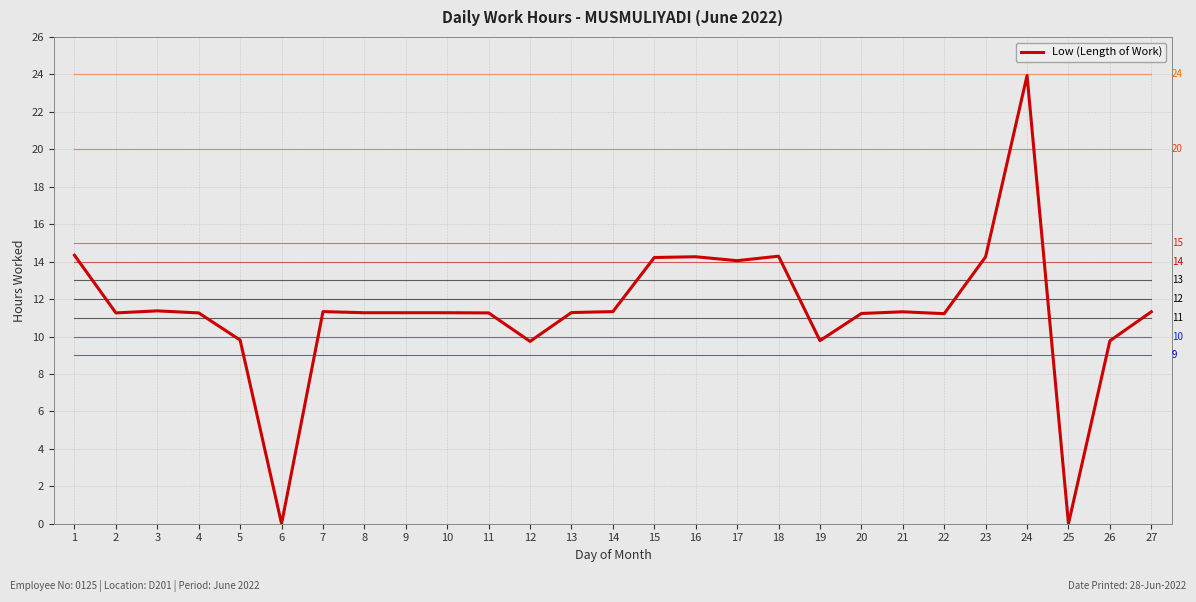

What is the maximum value shown in the chart?

23.9